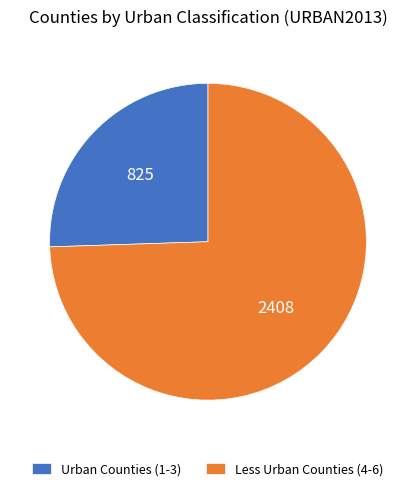

What is the largest slice in the pie chart?

Less Urban Counties (4-6)